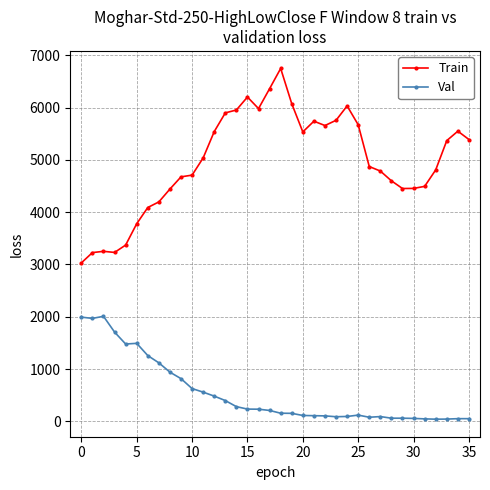

List the series in order of their overall mean, highest first.

Train, Val